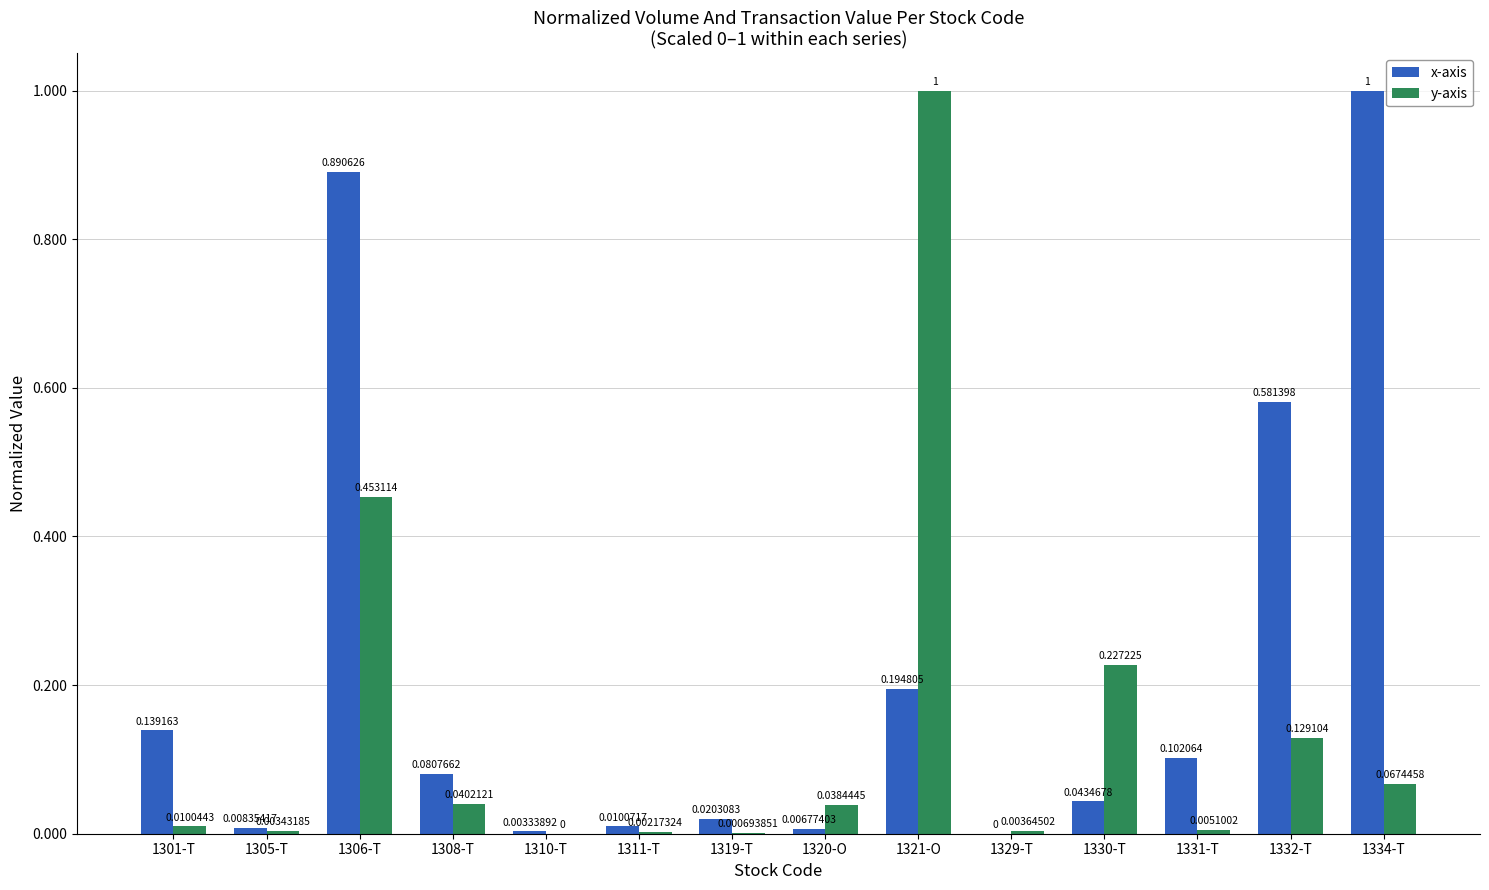

What is the greatest value displayed?

1.0